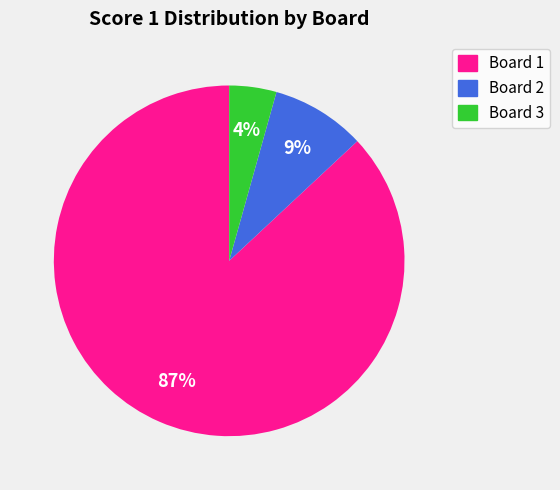

Do Board 3 and Board 1 together represent more than half of the pie?

Yes